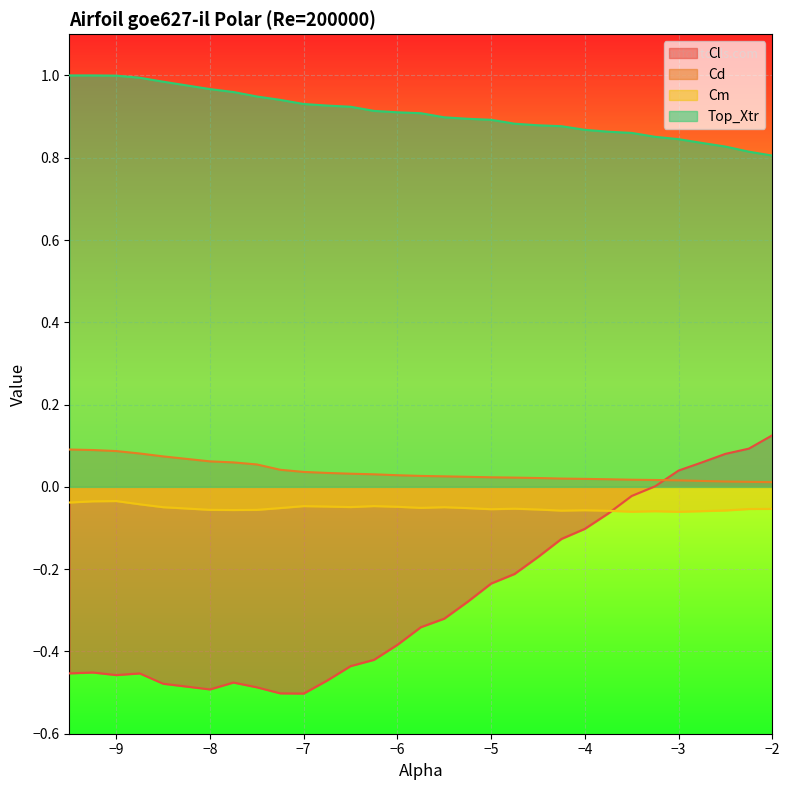

True or false: Top_Xtr has more than 1 interior local peaks.

False